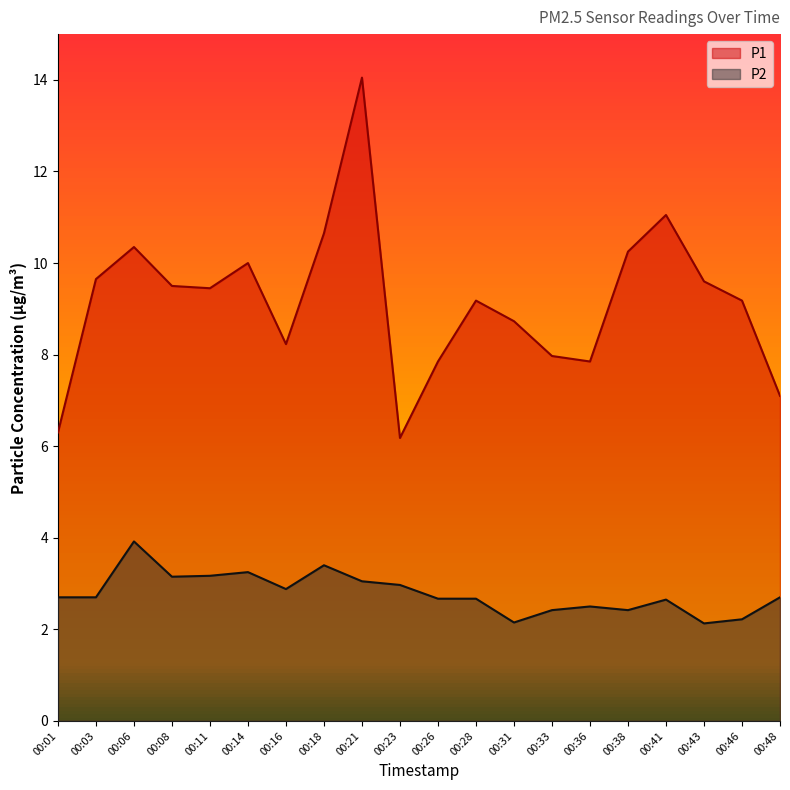

Does the chart have visible grid lines?

No